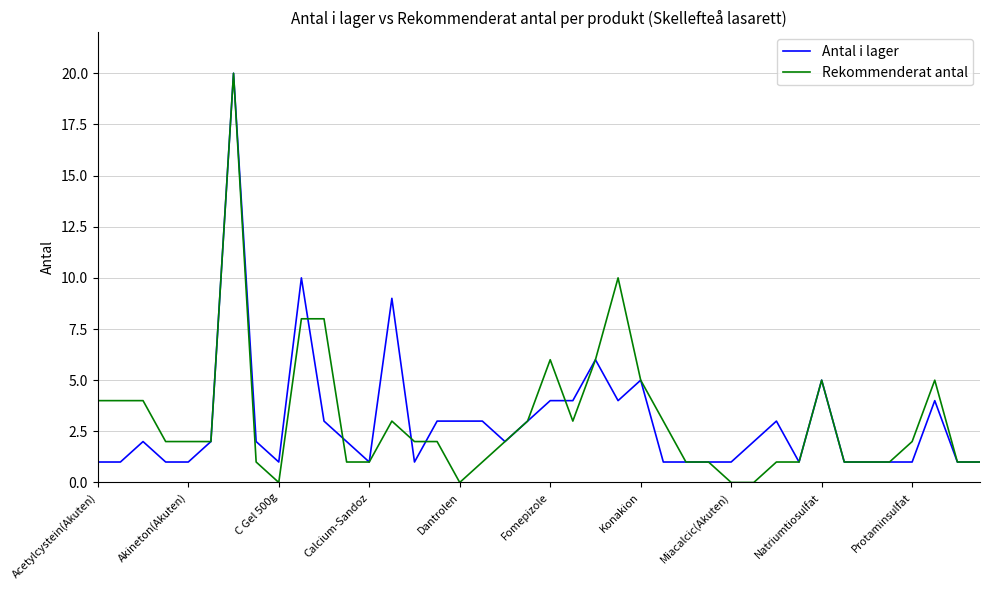

Which series has the widest spread of values?

Rekommenderat antal